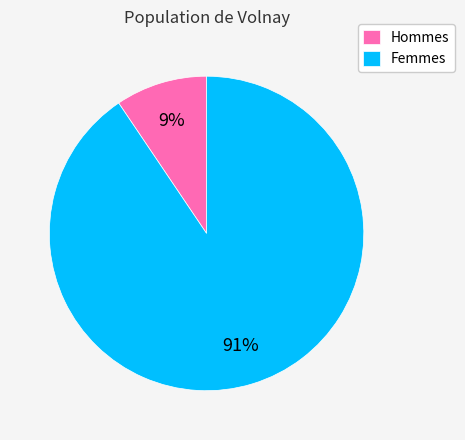

What percentage is the Femmes slice, to the nearest percent?

91%